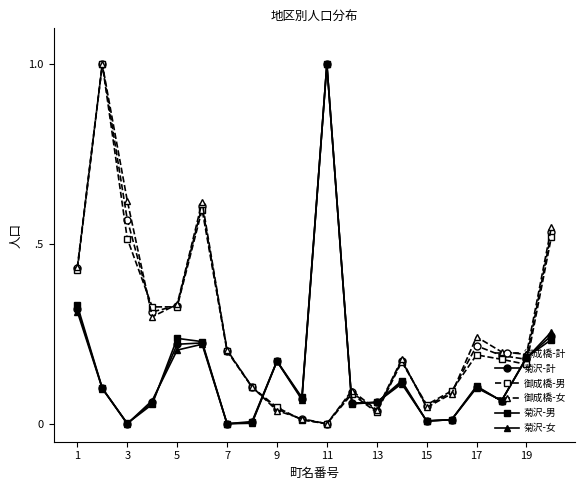

What is the maximum value for 御成橋-女?

1.0